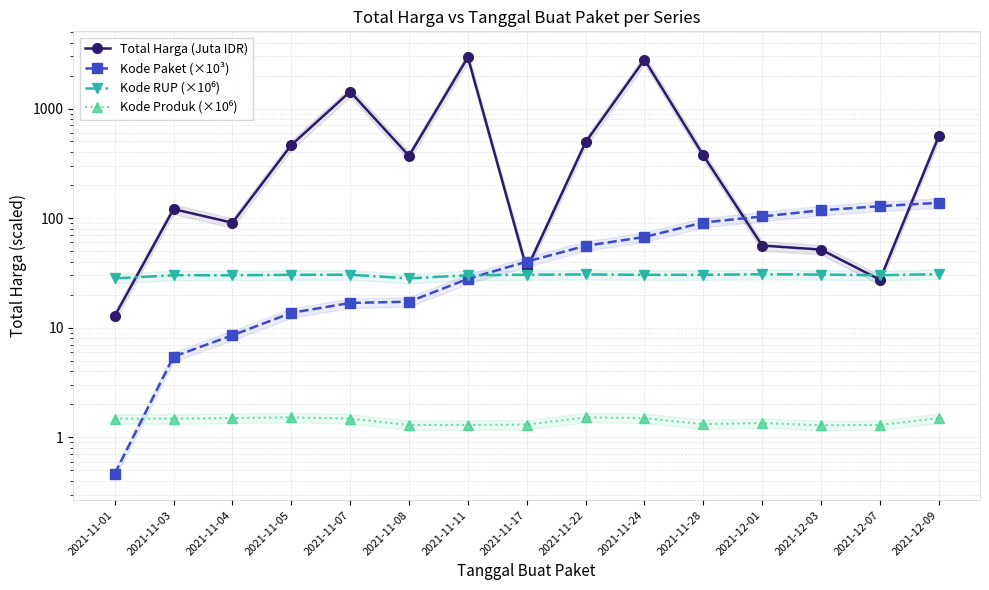

True or false: Kode Paket (×10³) has a value of 55.8 at 2021-11-22.

True